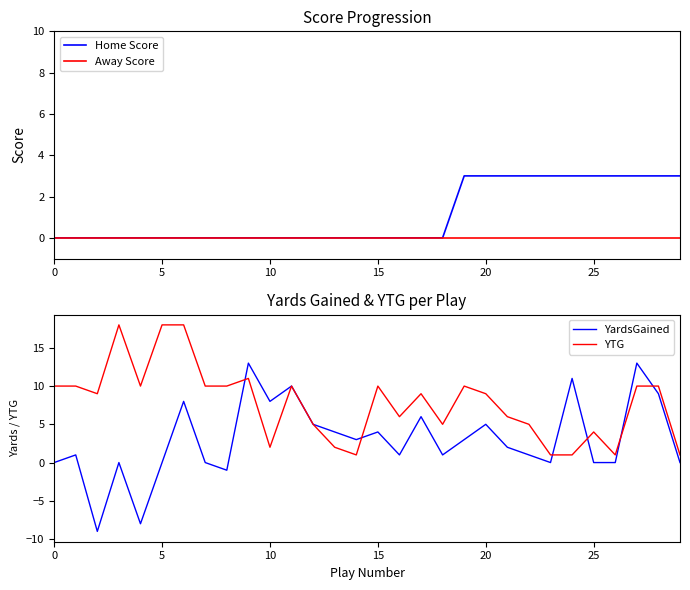

What is the minimum value for YardsGained?

-9